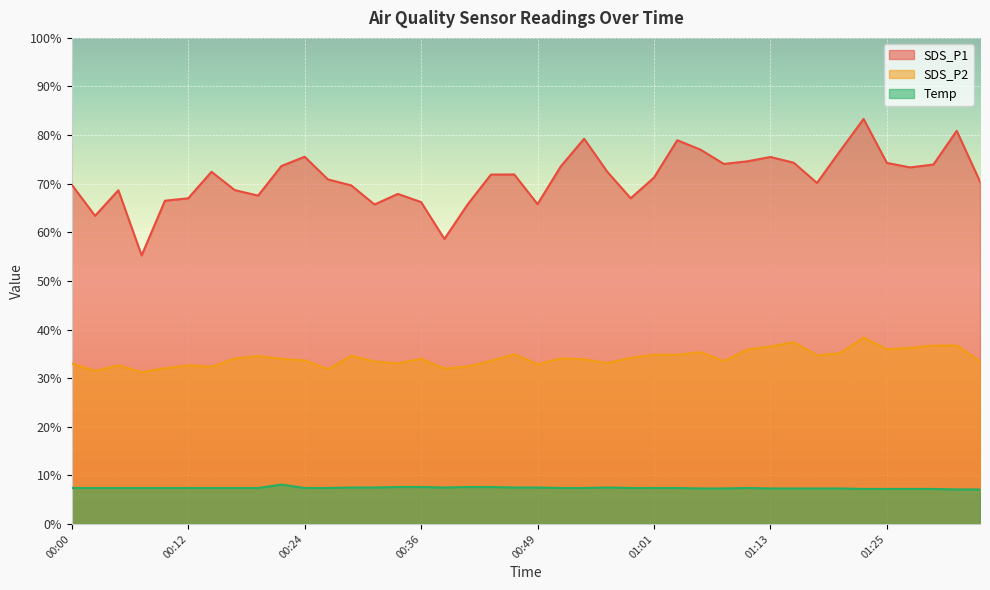

True or false: SDS_P1 and Temp cross at least once.

False